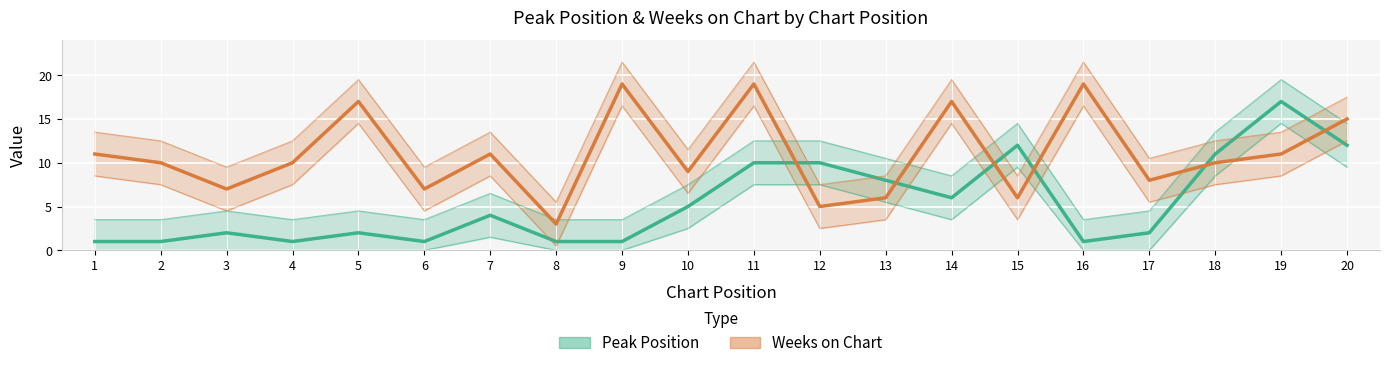

How many lines are shown in the chart?

2